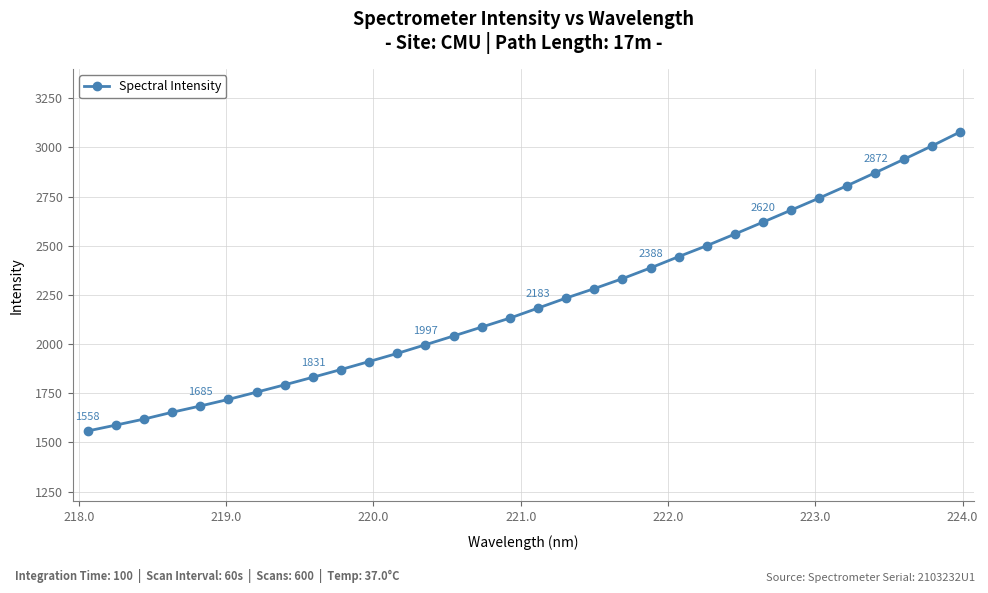

What is the difference between the maximum and second lowest values?

1490.0